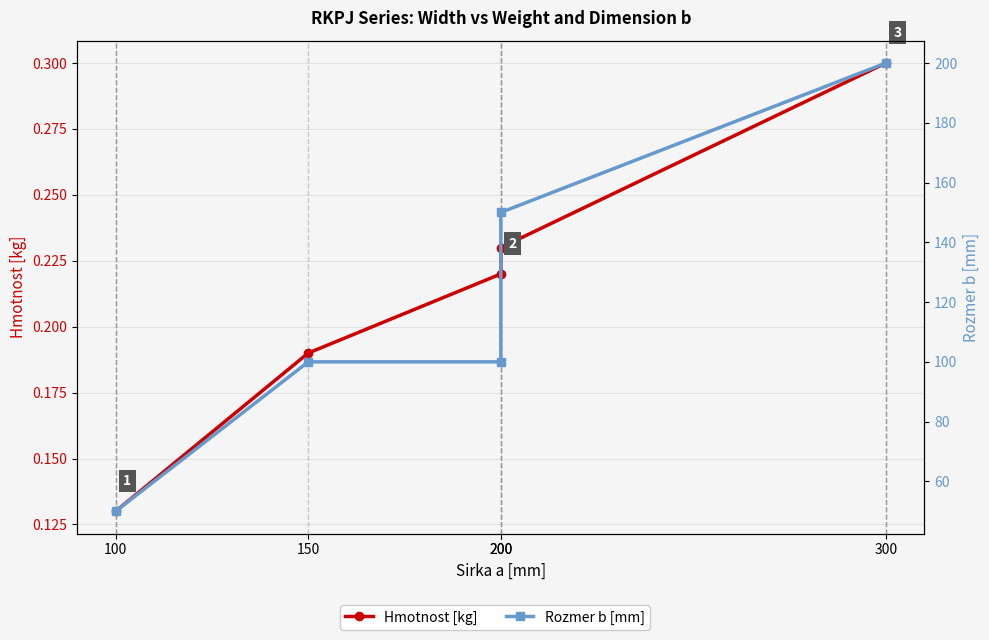

Is it true that Hmotnost [kg] equals 0.1 at 100?

True